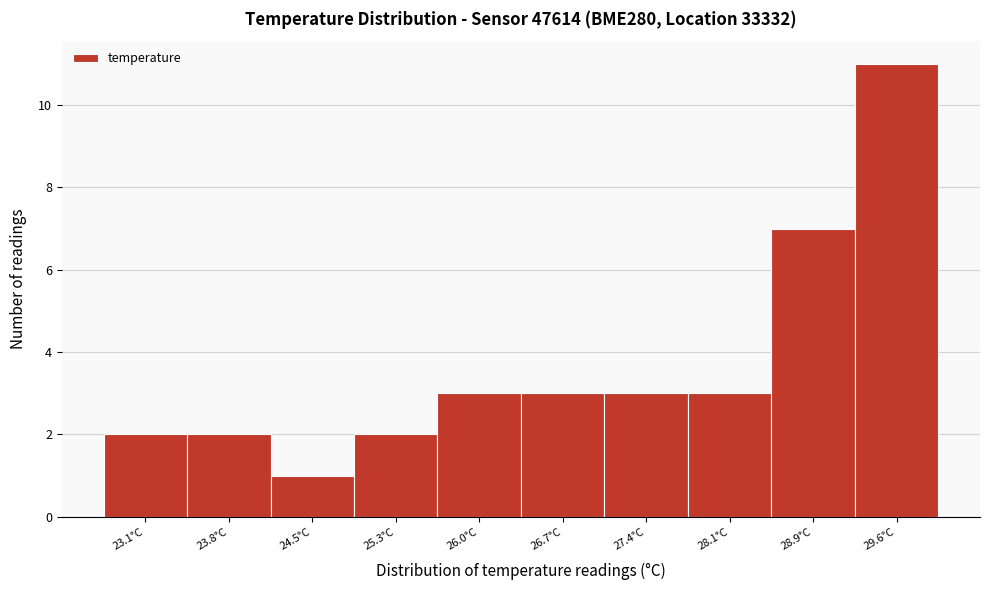

Reading left to right, transcribe all the data shown in this chart.

2	2	1	2	3	3	3	3	7	11